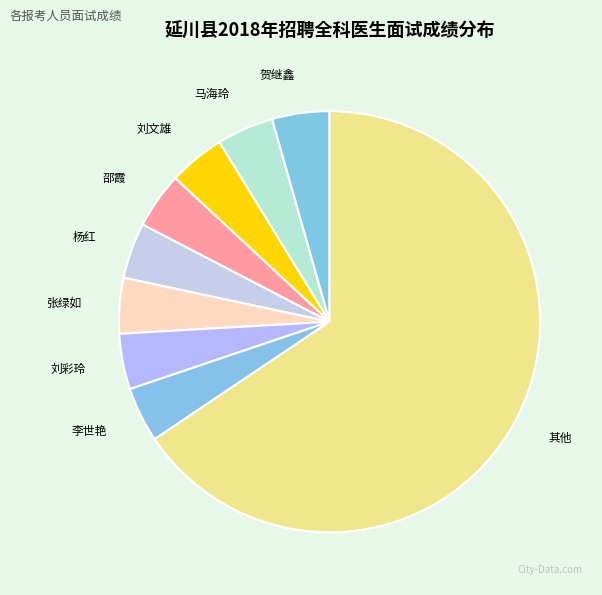

Which category has the biggest portion of the pie?

其他